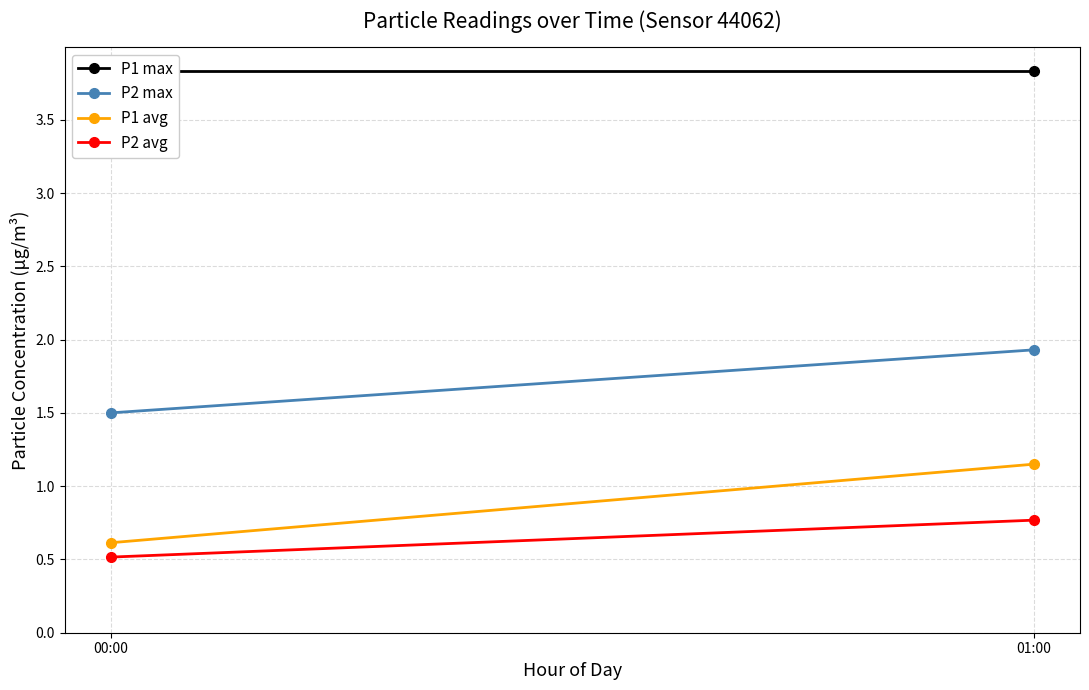

True or false: P2 avg has a value of 0.5 at 01:00.

False